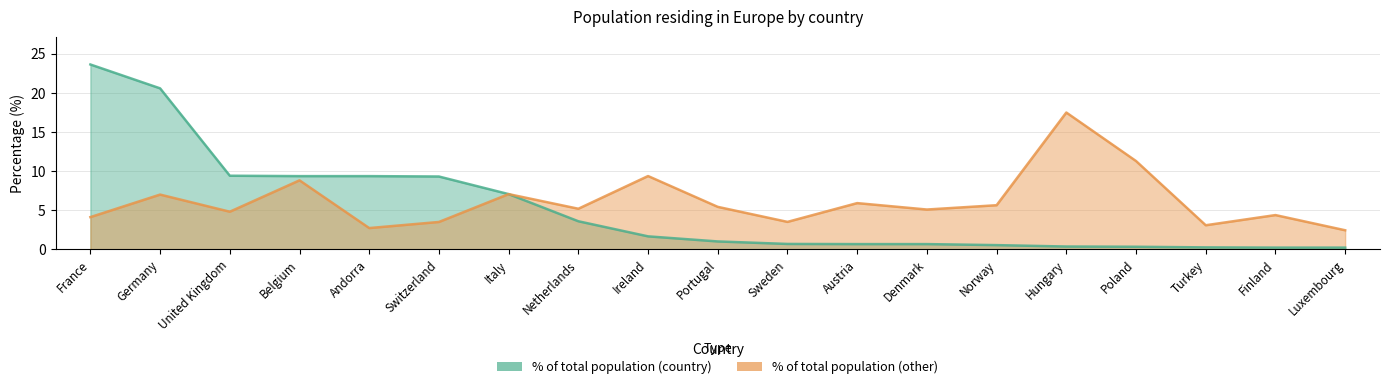

Reading right to left, extract all data points from this chart.

% of total population (country): 0.2	0.2	0.3	0.3	0.4	0.6	0.7	0.7	0.7	1.0	1.7	3.6	7.1	9.3	9.4	9.4	9.4	20.6	23.6
% of total population (other): 2.5	4.4	3.1	11.3	17.5	5.7	5.1	5.9	3.5	5.4	9.4	5.2	7.1	3.5	2.7	8.8	4.8	7.0	4.1